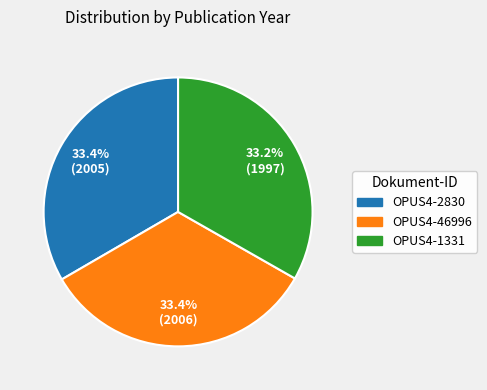

What is the total percentage of OPUS4-2830 and OPUS4-1331?

66.6%